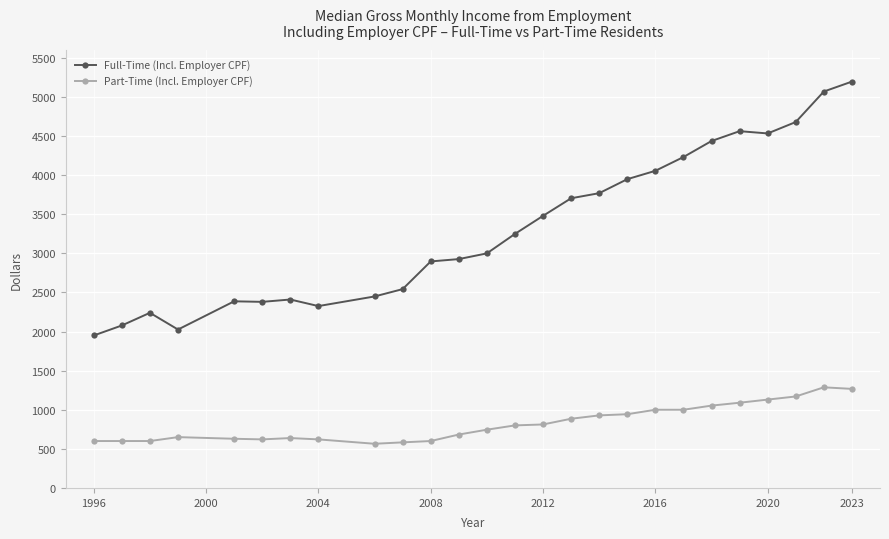

True or false: Part-Time (Incl. Employer CPF) and Full-Time (Incl. Employer CPF) intersect in this chart.

False